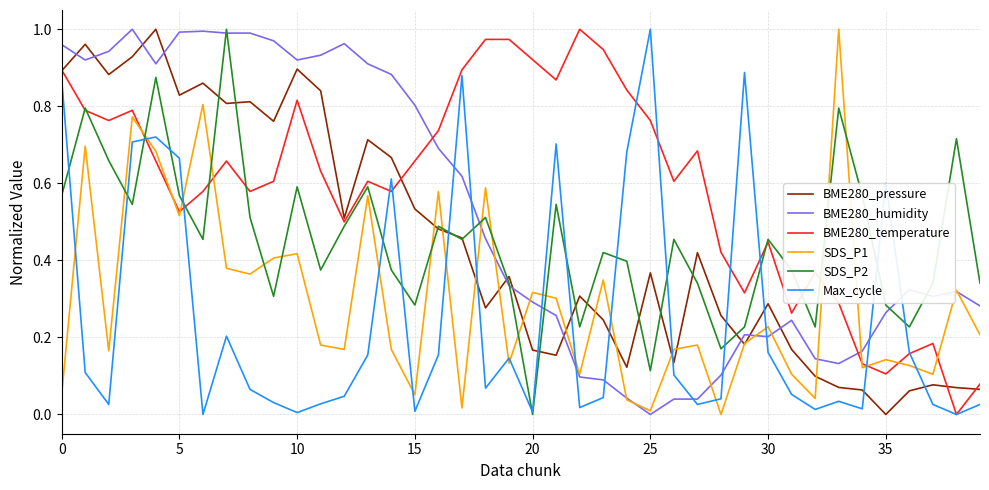

Does the chart have visible grid lines?

Yes